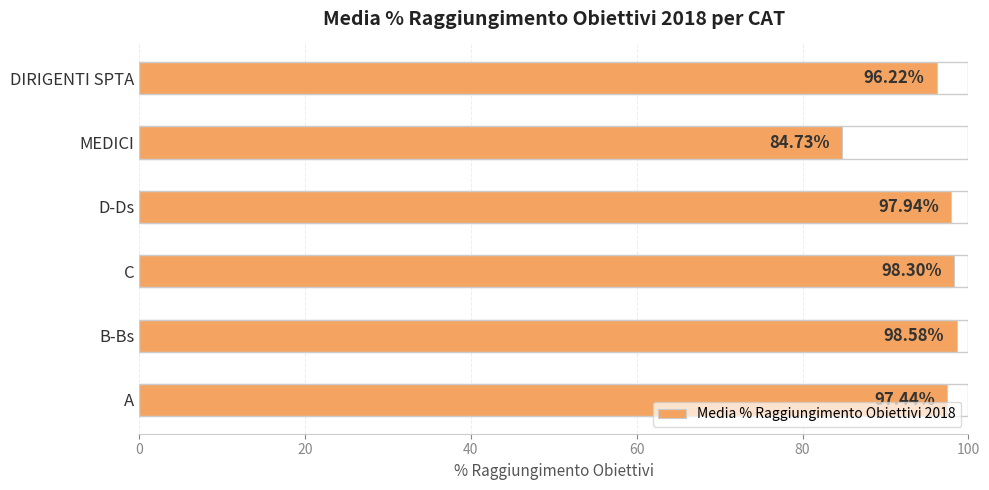

At which label is the value closest to 91?

DIRIGENTI SPTA